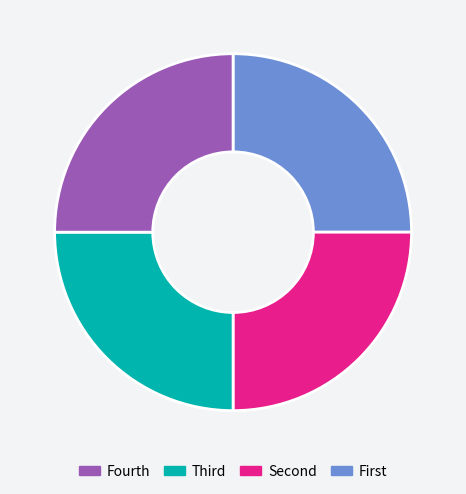

Is there a majority slice in this chart?

No